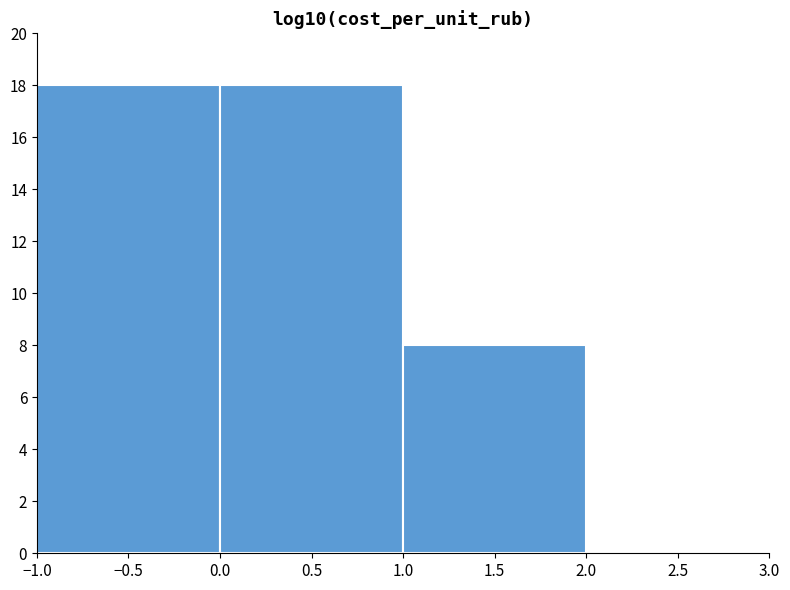

Reading left to right, transcribe this chart: for each bar, give the range it covers on the x-axis and its height. The values are not printed on the chart, so give them approximately, as read against the axis.

-1.0 to 0.0: 18
0.0 to 1.0: 18
1.0 to 2.0: 8
2.0 to 3.0: 0